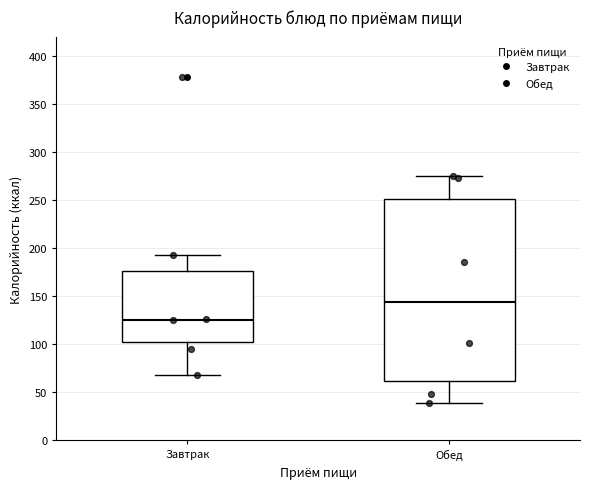

Reading left to right, read every box against the y-axis: the position of its median line, the range the box covers, and the ends of its whiskers. The values are not printed on the chart, so give them approximately, as read against the axis.

Завтрак: median 125, box 100 to 175, whiskers 70 to 195
Обед: median 145, box 60 to 250, whiskers 40 to 275